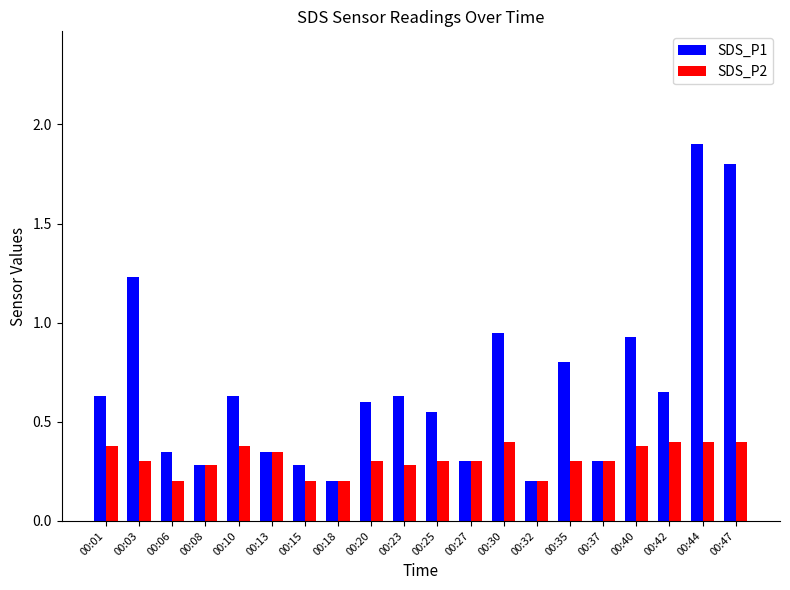

Which series changed the most between 00:18 and 00:23?

SDS_P1